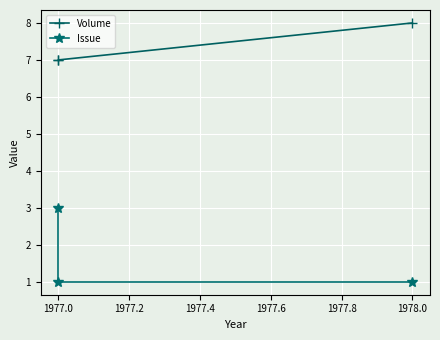

The Volume series shows 2 at 1978.0. True or false?

False